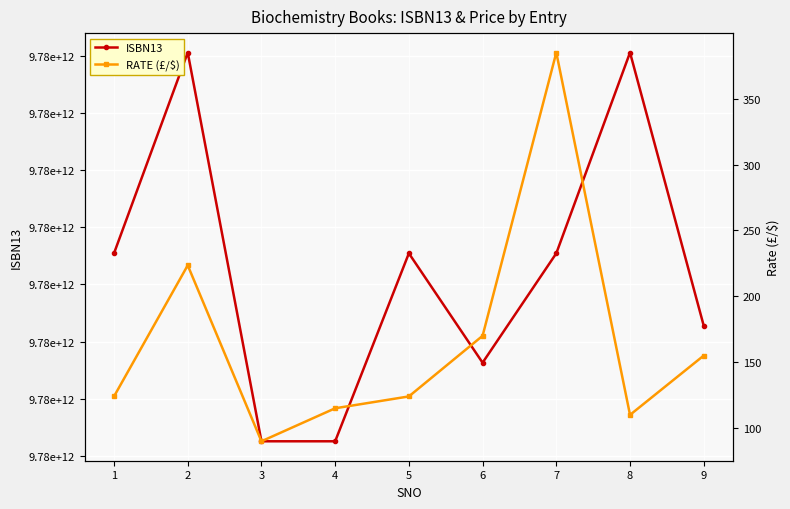

What is the difference between the second highest and second lowest values in the RATE (£/$) series?

113.5